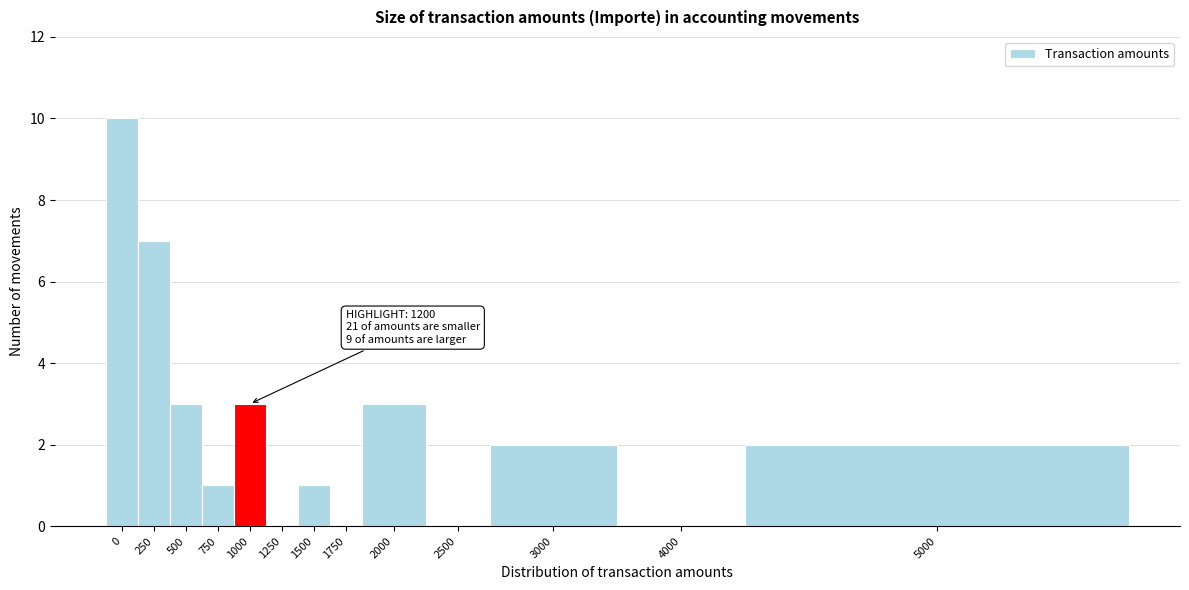

Reading left to right, list all the values displayed in this chart.

0=10	250=7	500=3	750=1	1000=3	1250=0	1500=1	1750=0	2000=3	2500=0	3000=2	4000=0	5000=2